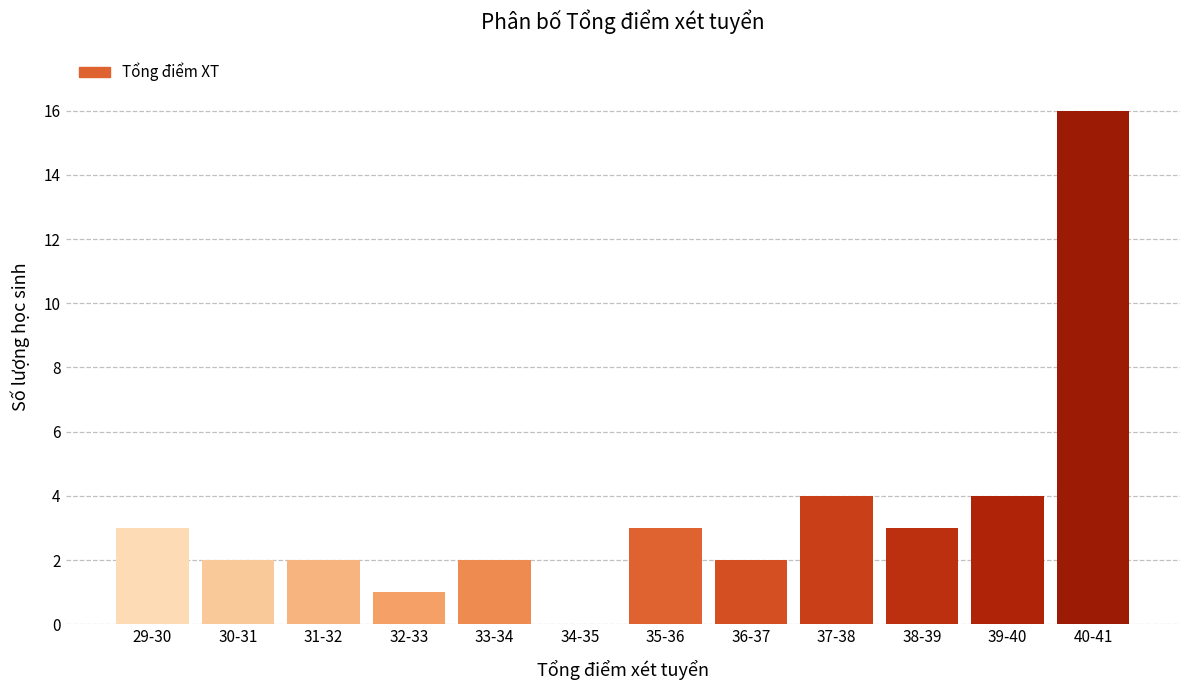

Reading left to right, transcribe all the data shown in this chart.

29-30=3	30-31=2	31-32=2	32-33=1	33-34=2	34-35=0	35-36=3	36-37=2	37-38=4	38-39=3	39-40=4	40-41=16